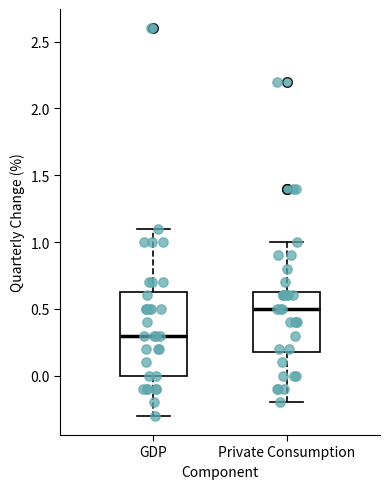

Comparing the boxes themselves (not the whiskers), which one is the tallest?

GDP